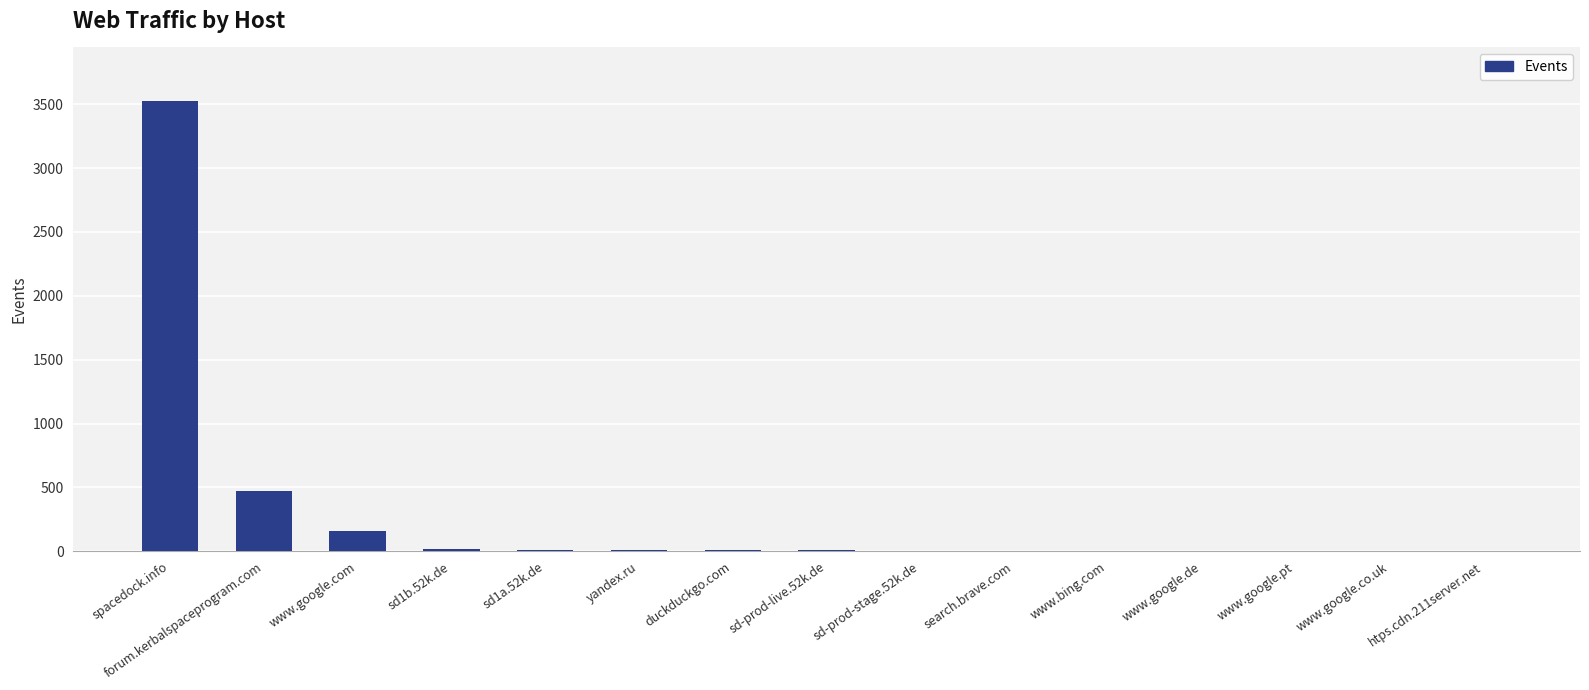

Which has a higher value, spacedock.info or sd-prod-live.52k.de?

spacedock.info